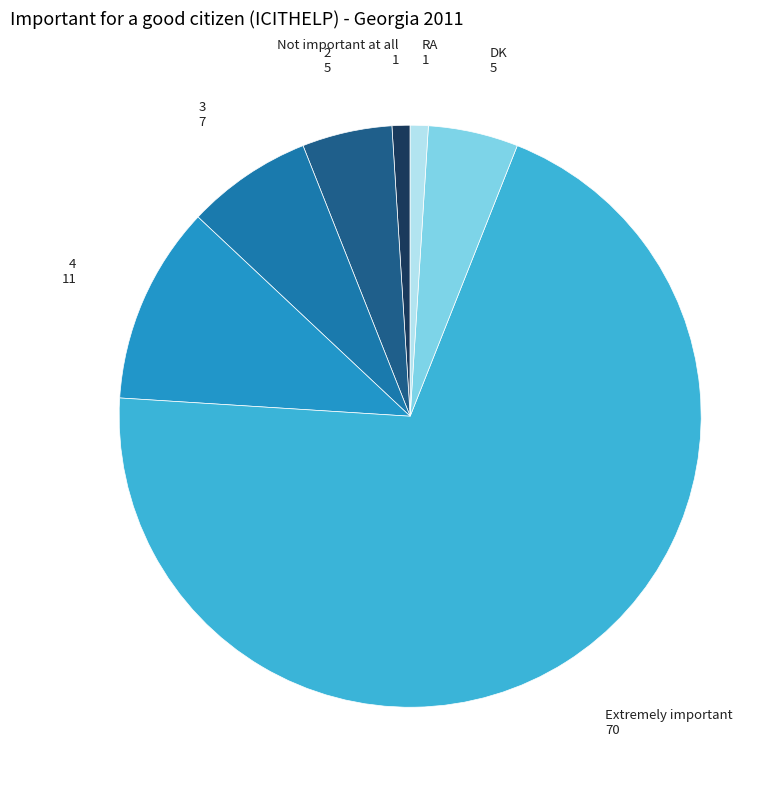

How many segments does this pie chart have?

7